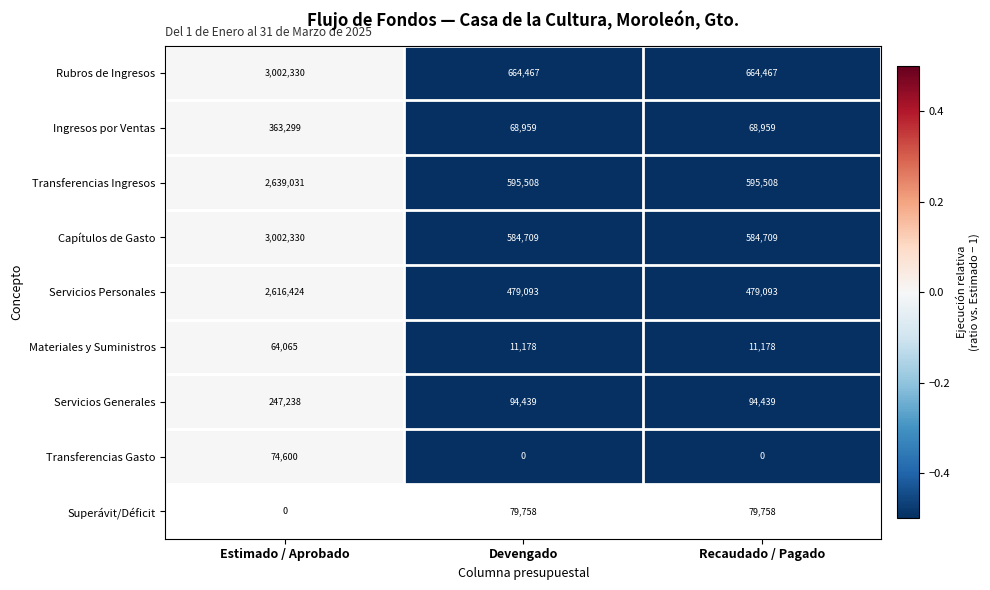

The value of Ingresos por Ventas at Estimado / Aprobado is 221252. True or false?

False